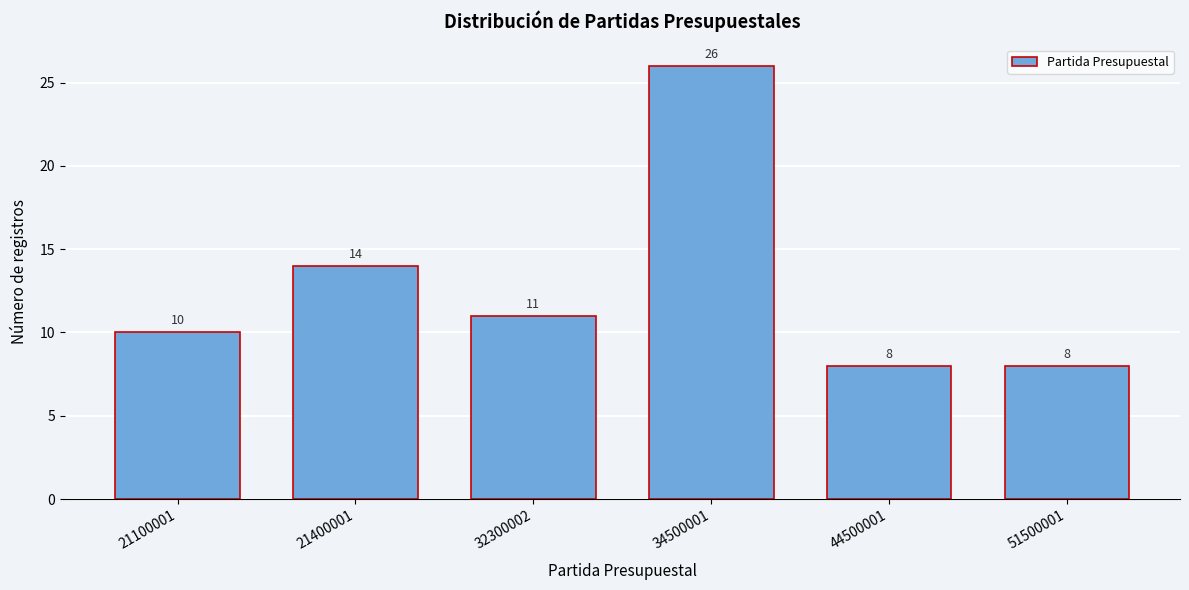

Reading left to right, transcribe all the data shown in this chart.

21100001=10	21400001=14	32300002=11	34500001=26	44500001=8	51500001=8